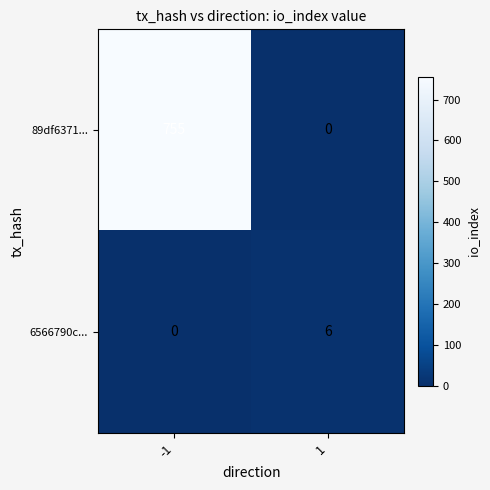

Which series has the largest total across all categories?

89df6371...